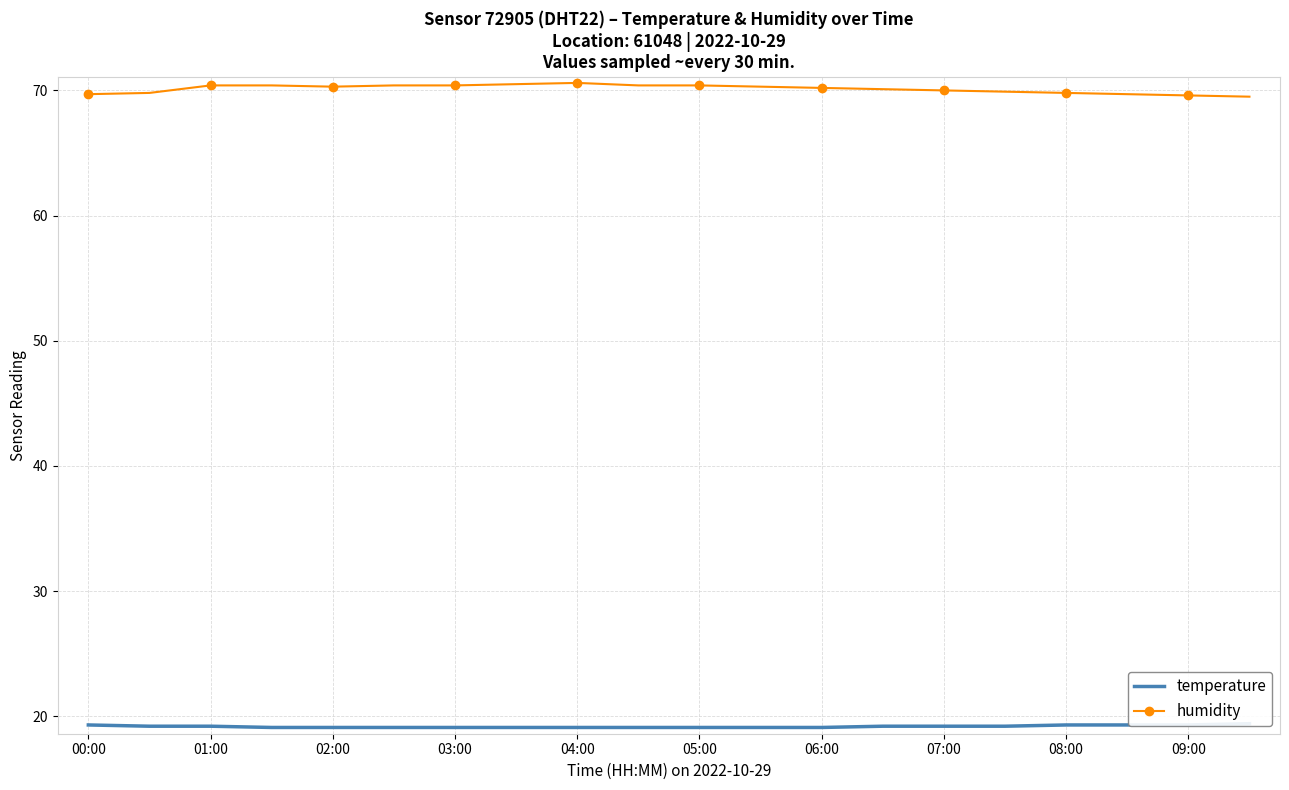

True or false: temperature and humidity cross at least once.

False